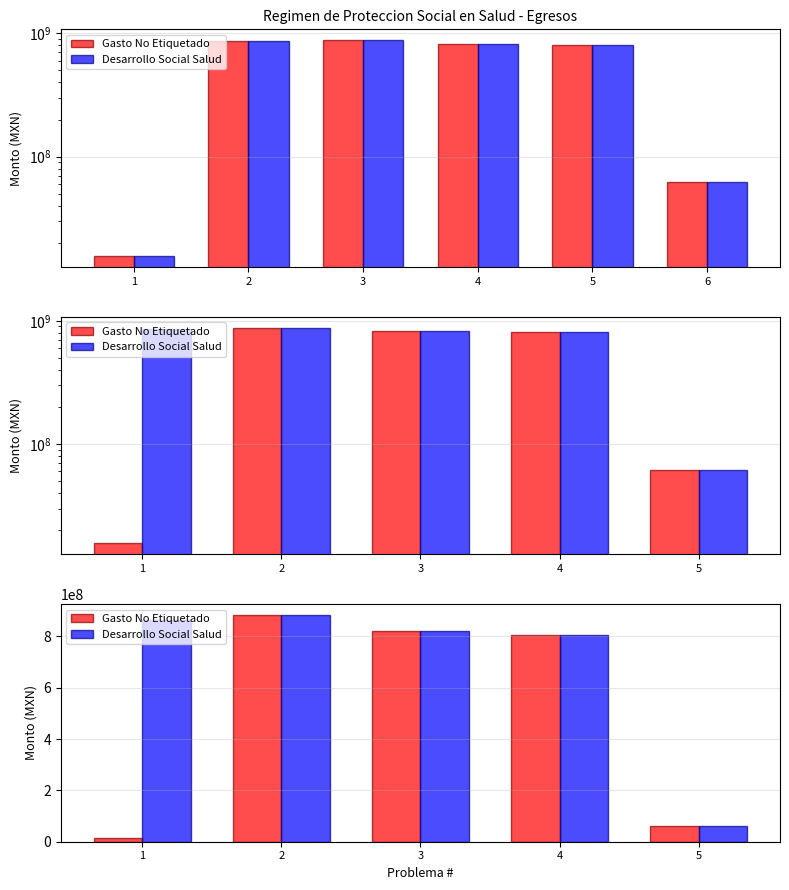

What is the total value across all series at 2?

1762226947.9